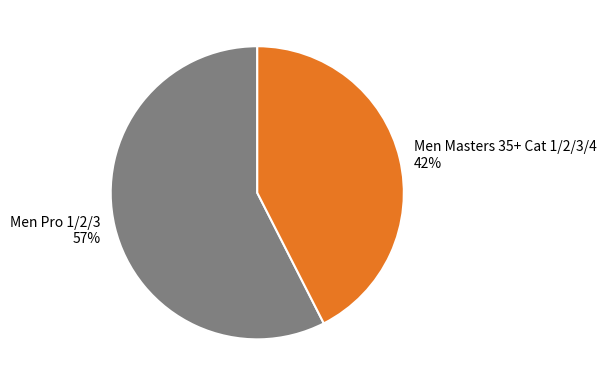

Is there any slice that represents more than half of the pie?

Yes